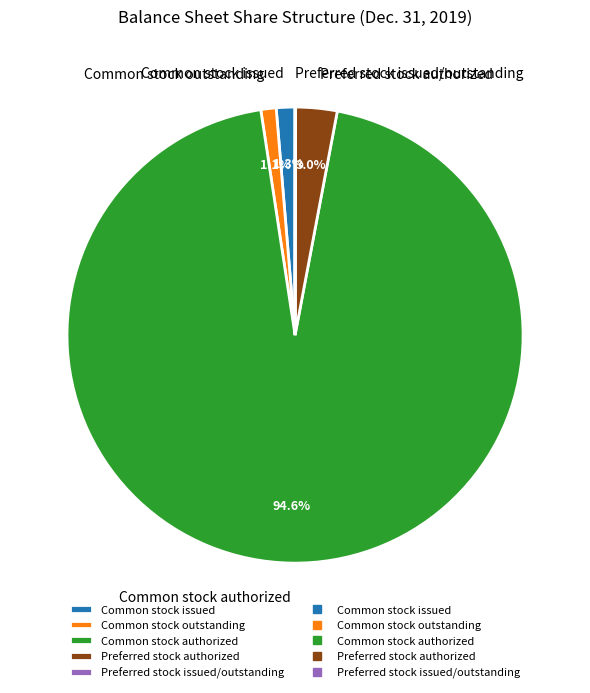

Between Preferred stock authorized and Common stock outstanding, which is larger?

Preferred stock authorized